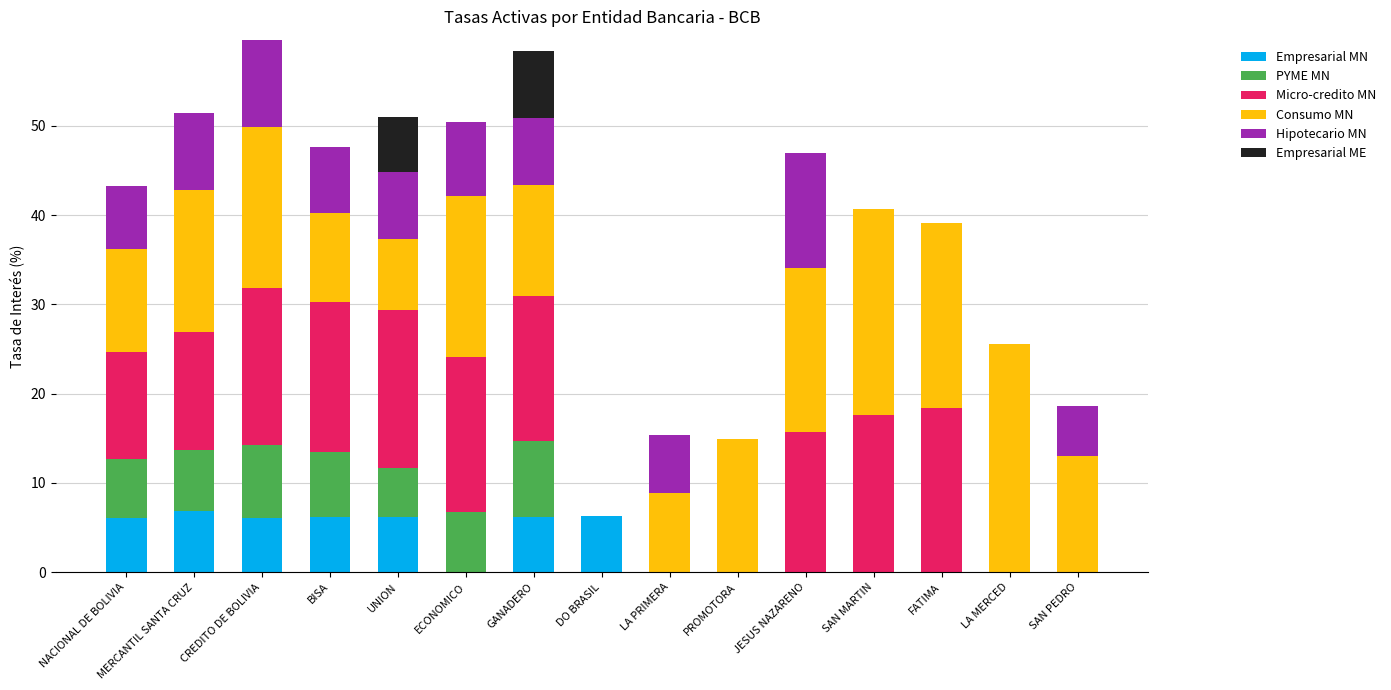

What is the maximum value for Empresarial MN?

6.9